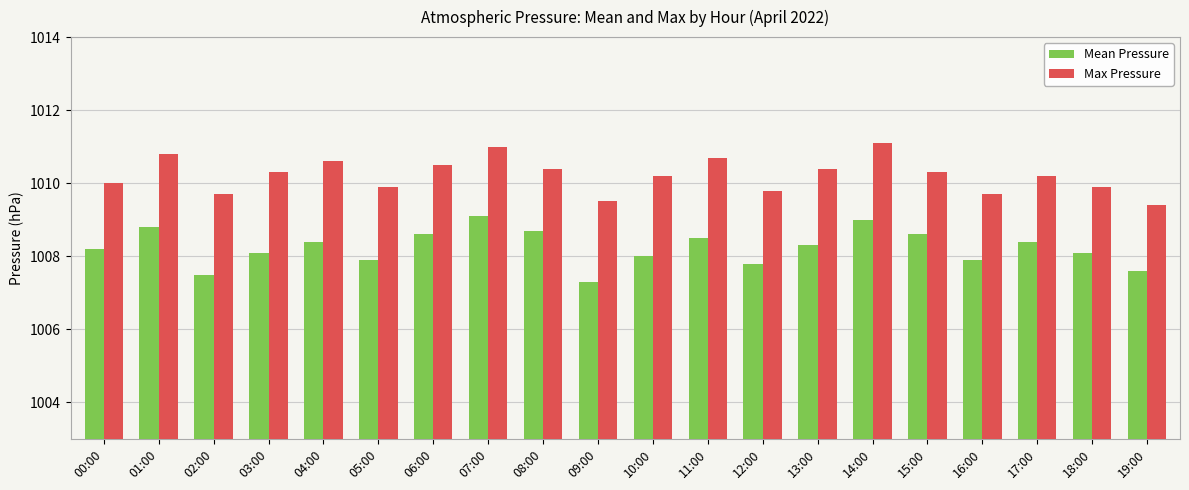

How many data points does each series have?

20